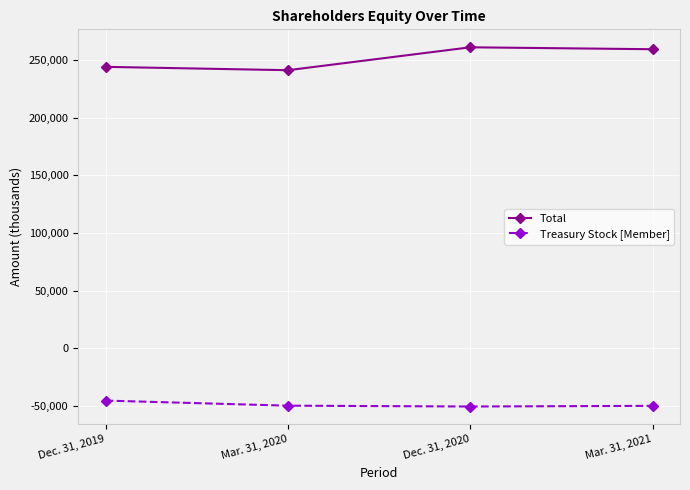

True or false: Total and Treasury Stock [Member] cross at least once.

False